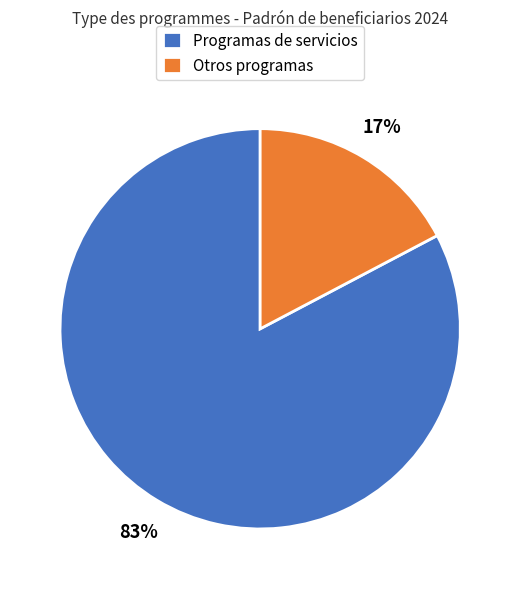

Which slice represents more than half of the pie?

Programas de servicios